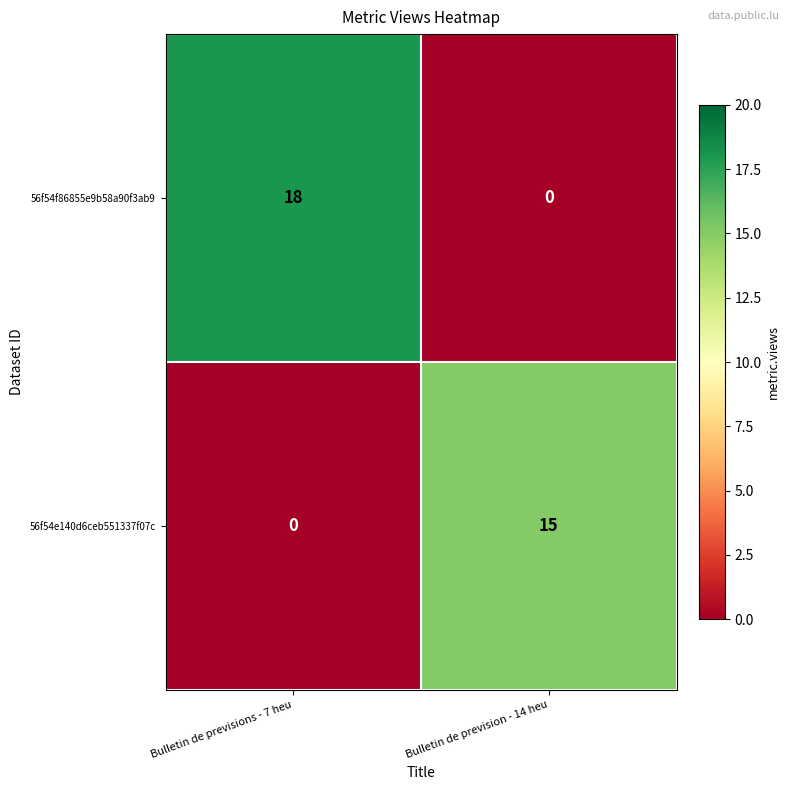

Which category has the lowest value in the 56f54f86855e9b58a90f3ab9 series?

Bulletin de prevision - 14 heu